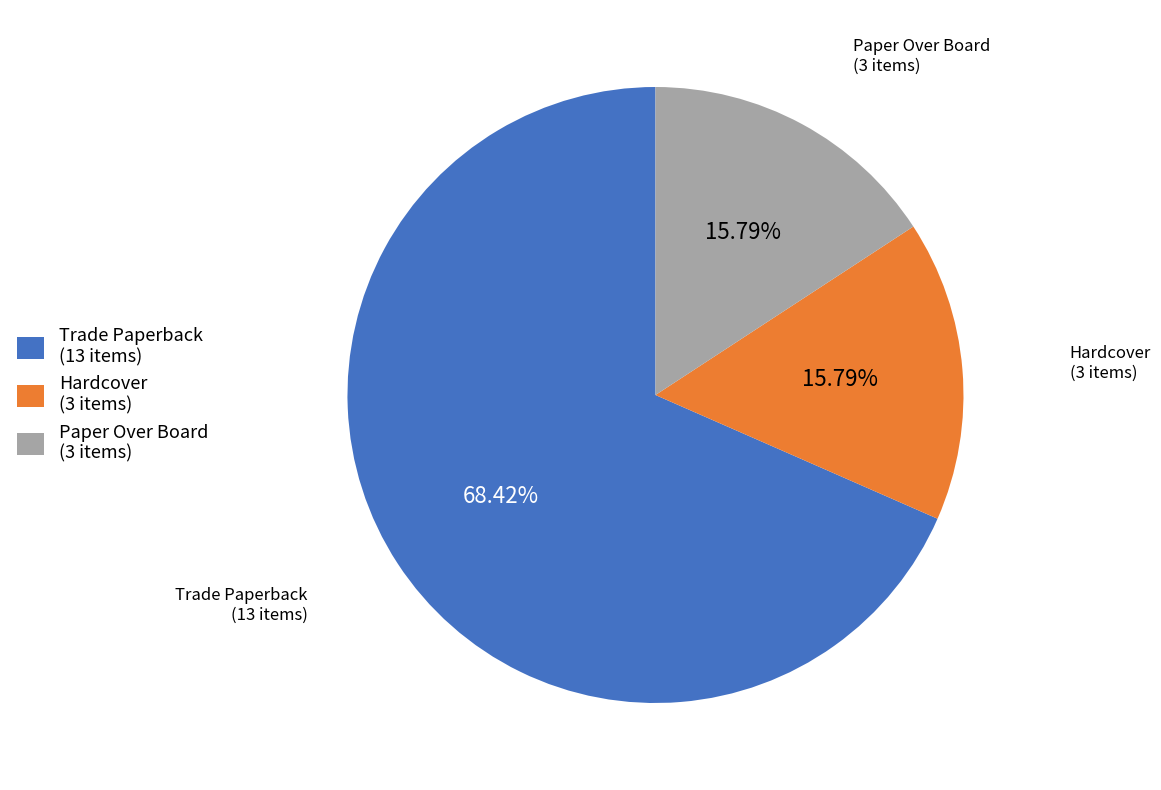

To the nearest percent, what is the difference between the largest and smallest slice percentages?

53%